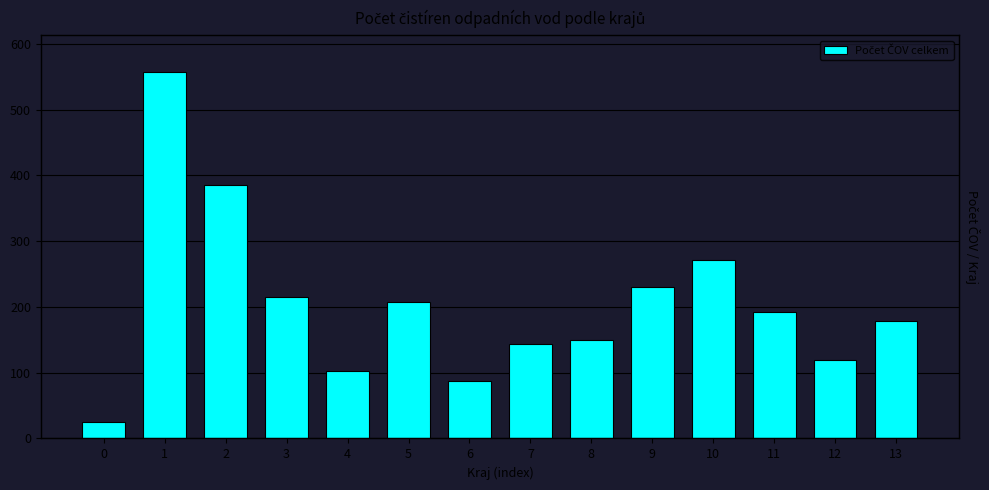

Reading right to left, extract all data points from this chart.

179	119	192	271	230	149	143	87	207	102	215	385	557	25